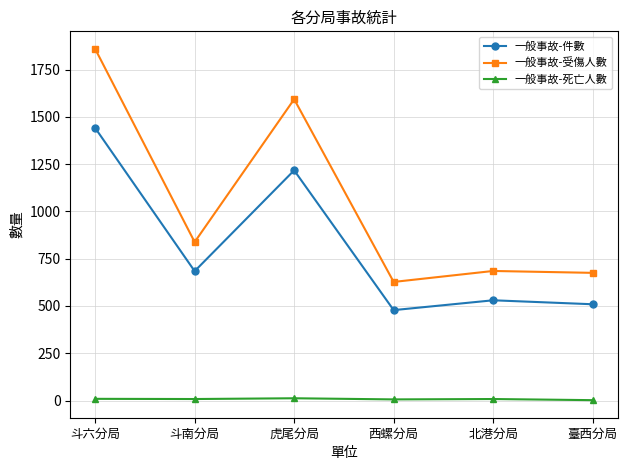

True or false: 一般事故-死亡人數 has more than 0 interior local peaks.

True